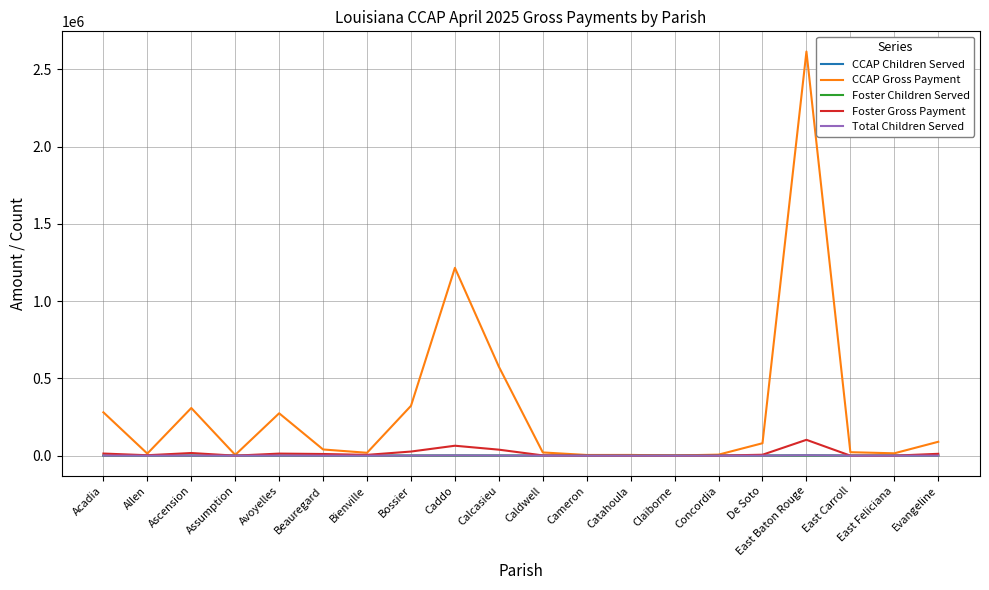

Which series has the widest spread of values?

CCAP Gross Payment